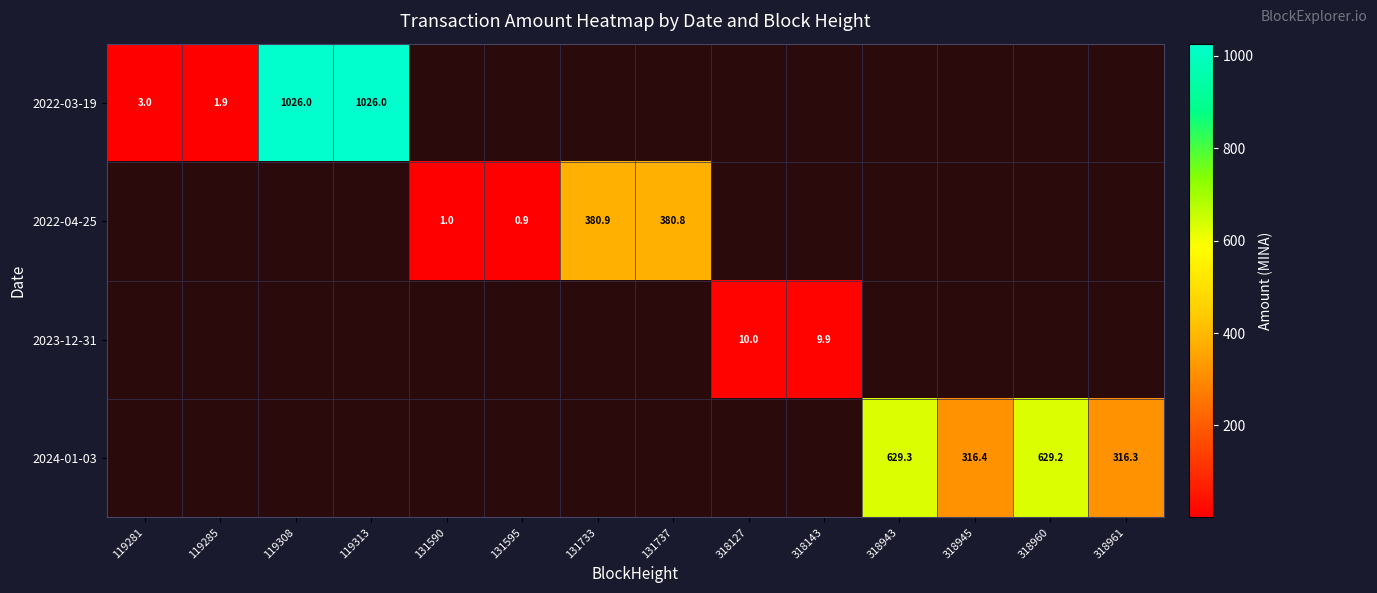

True or false: 2022-03-19 has a value of 1026.0 at 119308.

True